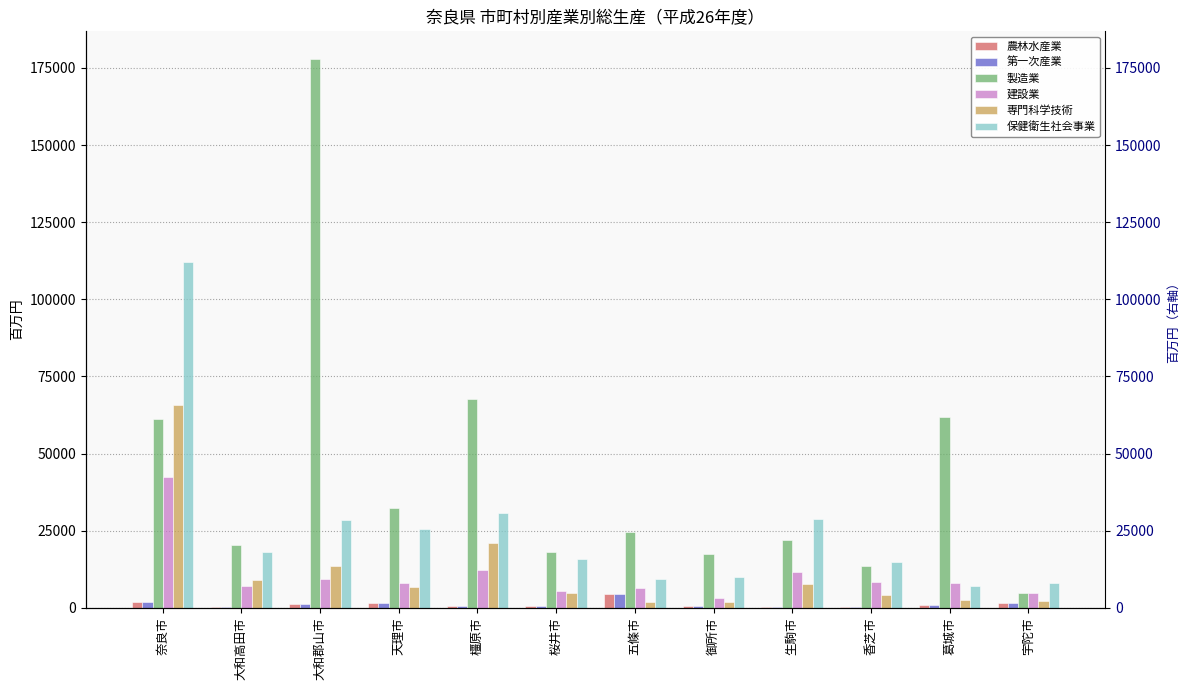

What is the value of the 製造業 bar at the 11th from the left?

61953